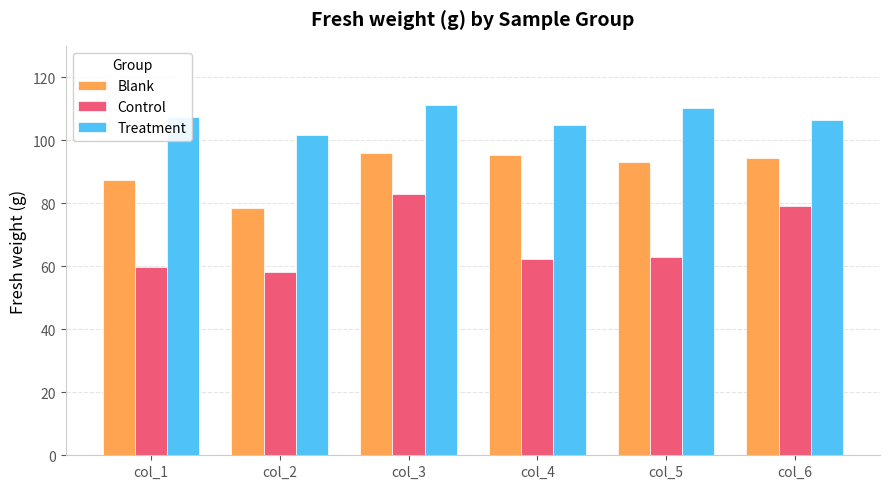

What is the spread (max minus min) of values at col_5?

47.3